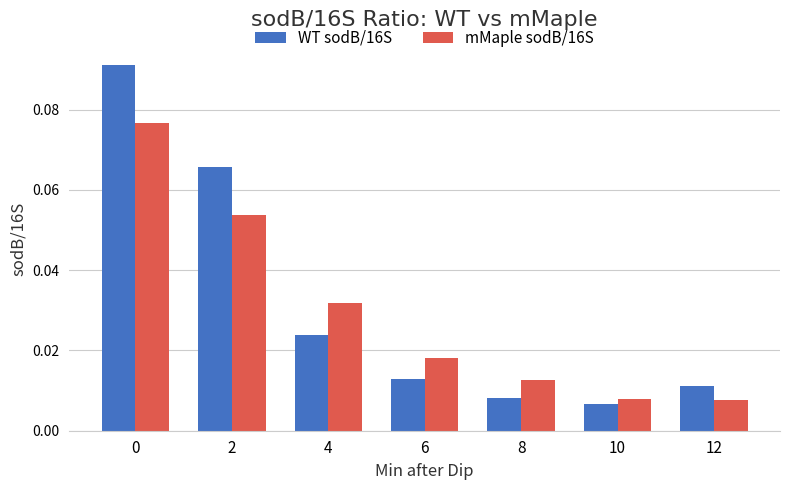

Is it true that WT sodB/16S equals 0.0 at 0?

False